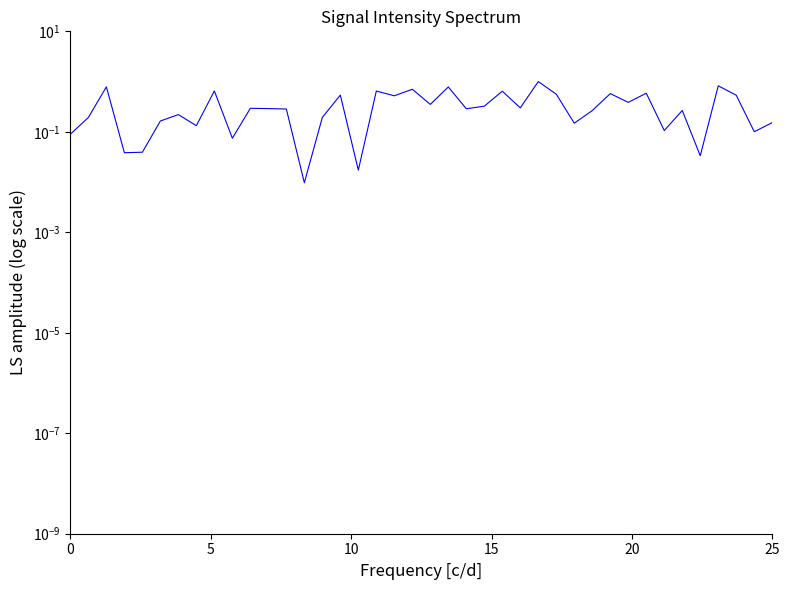

What is the value of the 20th point from the left?

0.7